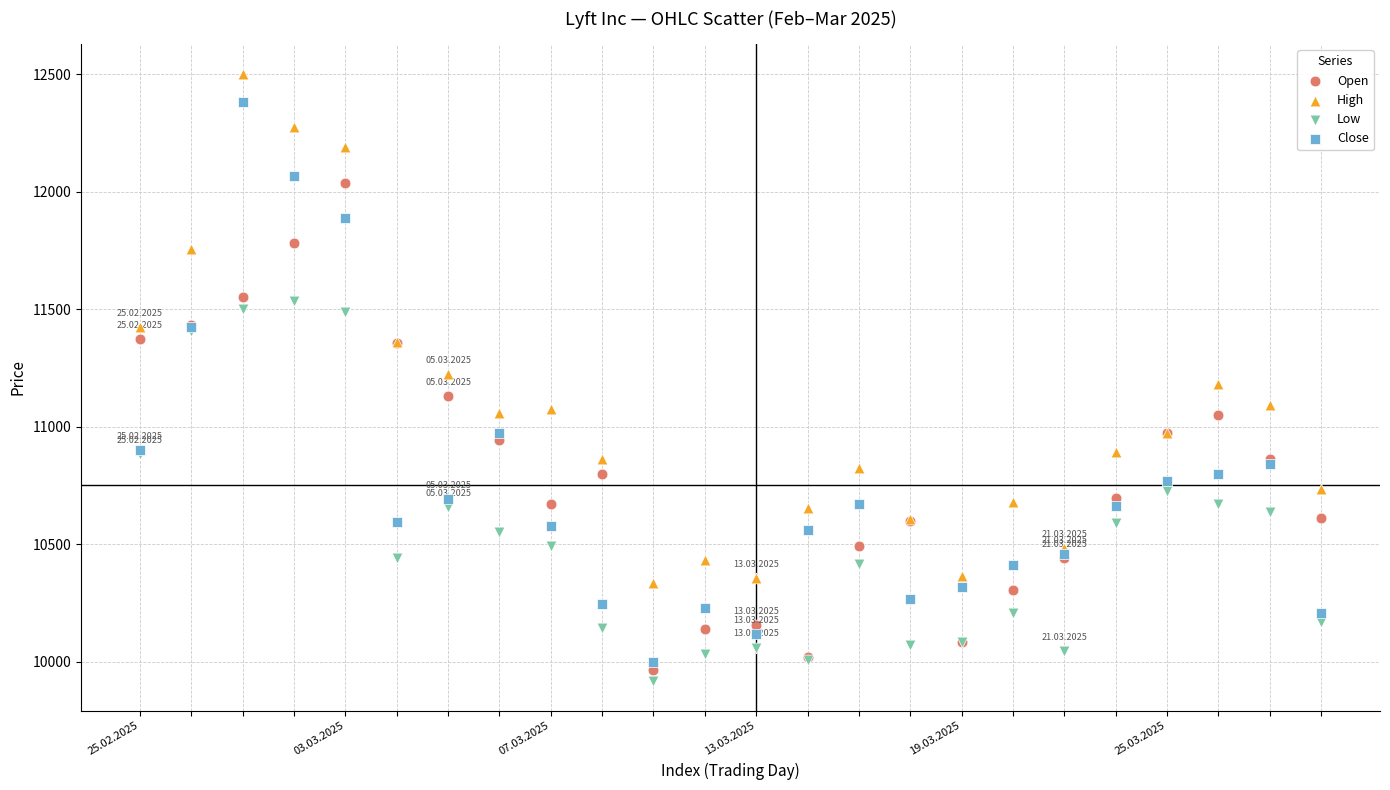

What are all the series names shown in the legend?

Open, High, Low, Close